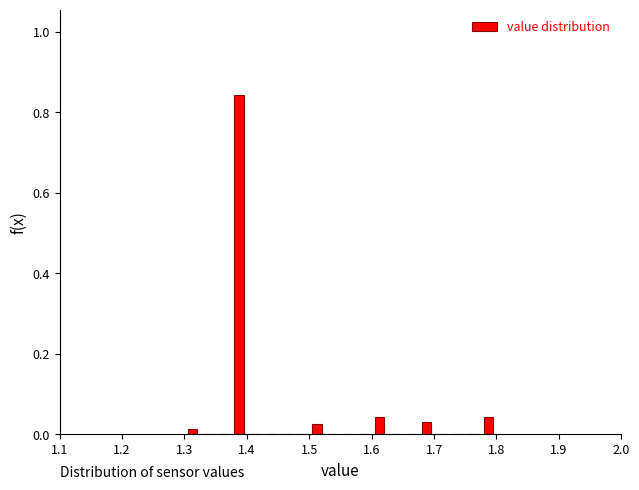

Around what value on the x-axis is the tallest bar? Give the approximate position of its centre, as read against the axis.

1.39